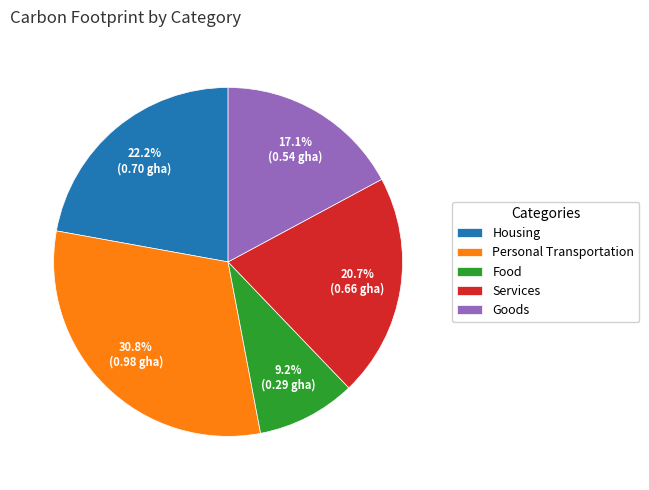

The Food slice represents 9% of the pie. True or false?

True